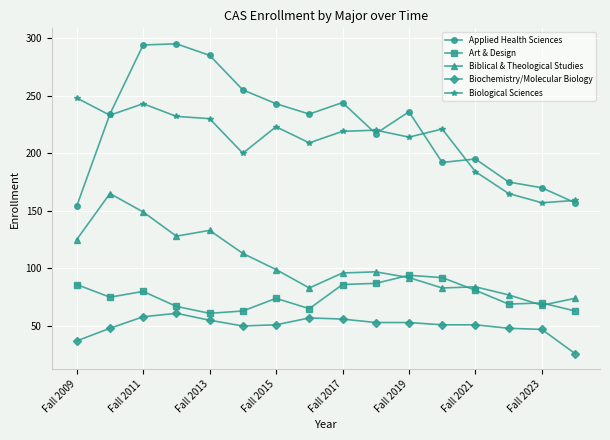

At how many categories does at least one series exceed 206?

12